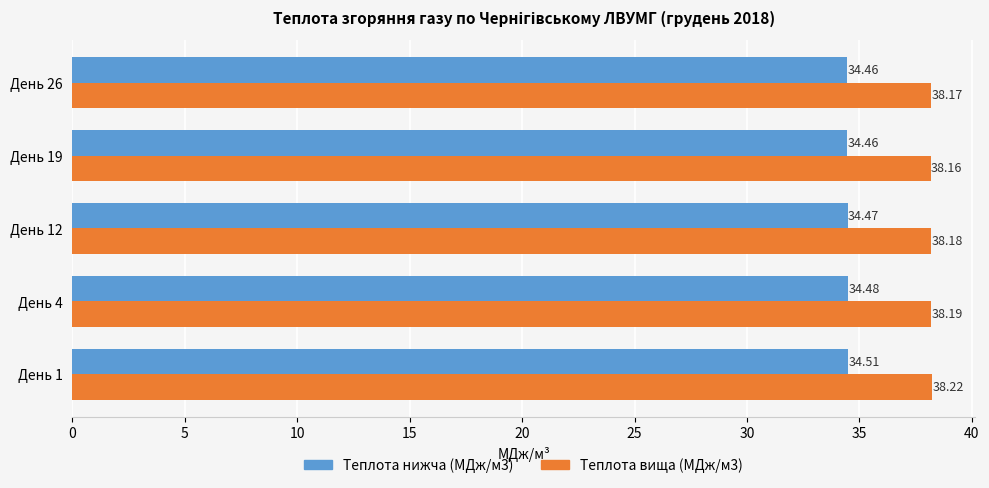

Between День 1 and День 19, which series saw the biggest shift?

Теплота вища (МДж/м3)